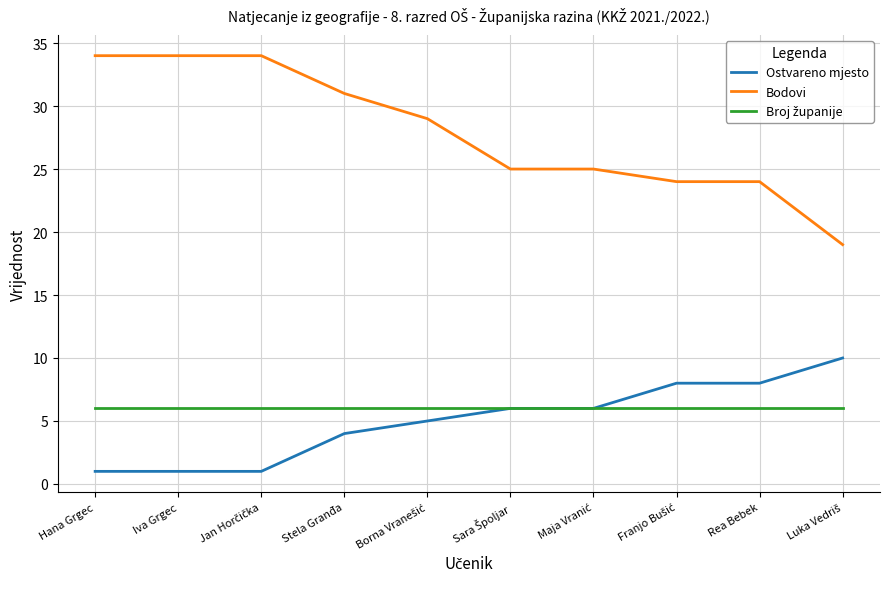

True or false: Bodovi has a value of 14 at Rea Bebek.

False